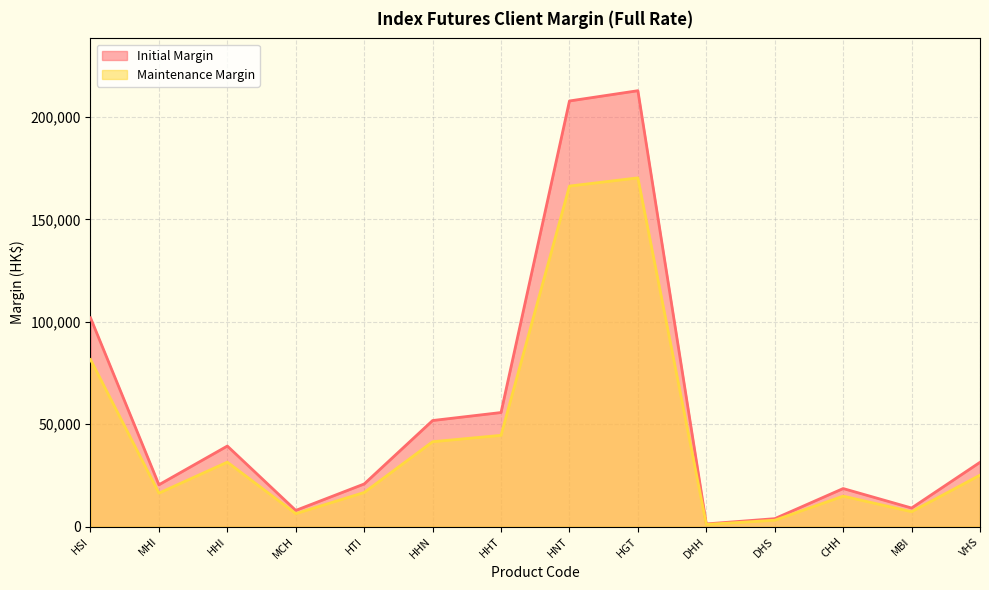

Reading left to right, transcribe all the data shown in this chart.

Initial Margin: HSI=101944	MHI=20388	HHI=39301	MCH=7860	HTI=20774	HHN=51763	HHT=55673	HNT=207852	HGT=212866	DHH=1260	DHS=3830	CHH=18540	MBI=9030	VHS=31361
Maintenance Margin: HSI=81555	MHI=16310	HHI=31440	MCH=6288	HTI=16619	HHN=41410	HHT=44538	HNT=166281	HGT=170292	DHH=1008	DHS=3064	CHH=14832	MBI=7224	VHS=25088